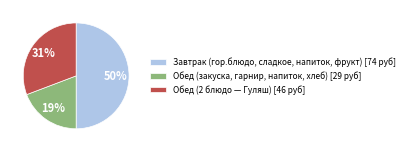

How many slices are in this pie chart?

3